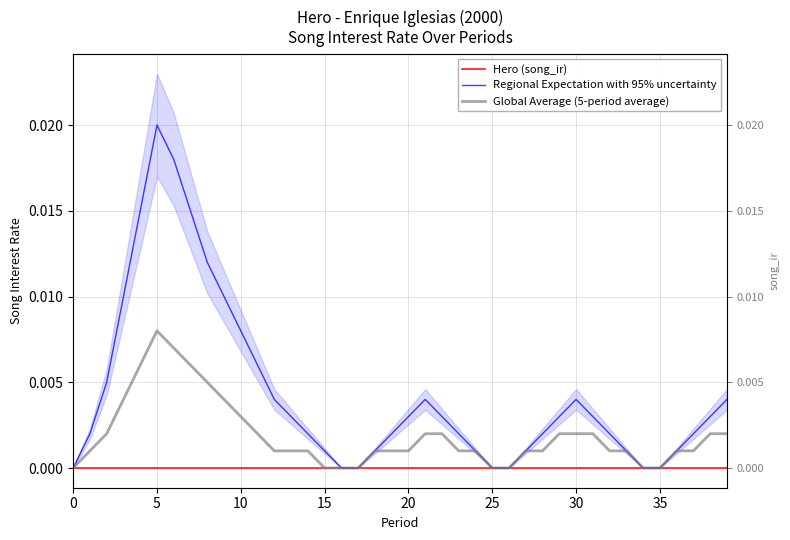

How many distinct data groups are displayed?

3